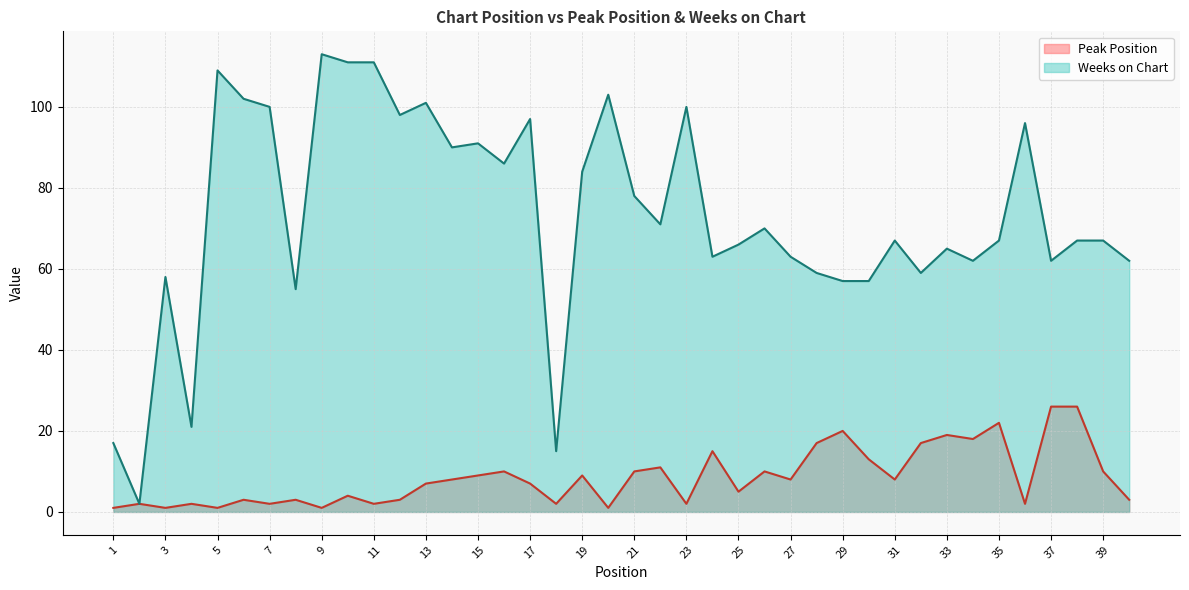

Between 30 and 39, which is larger?

30